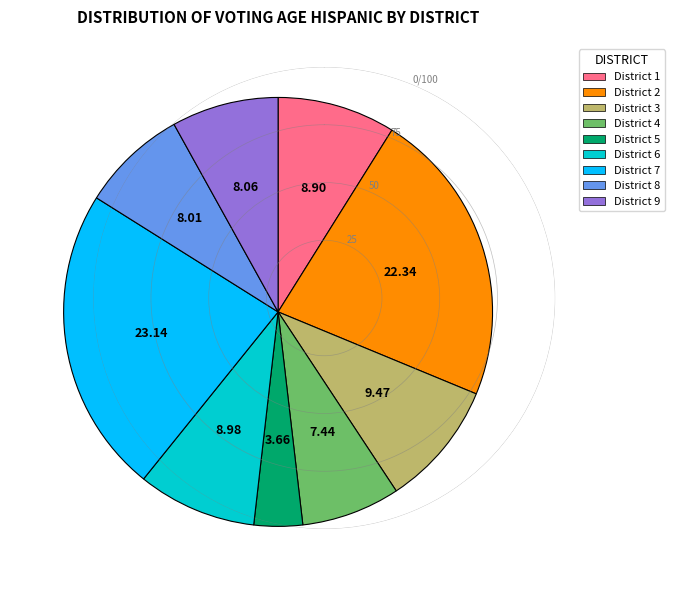

Does any single category account for the majority?

No